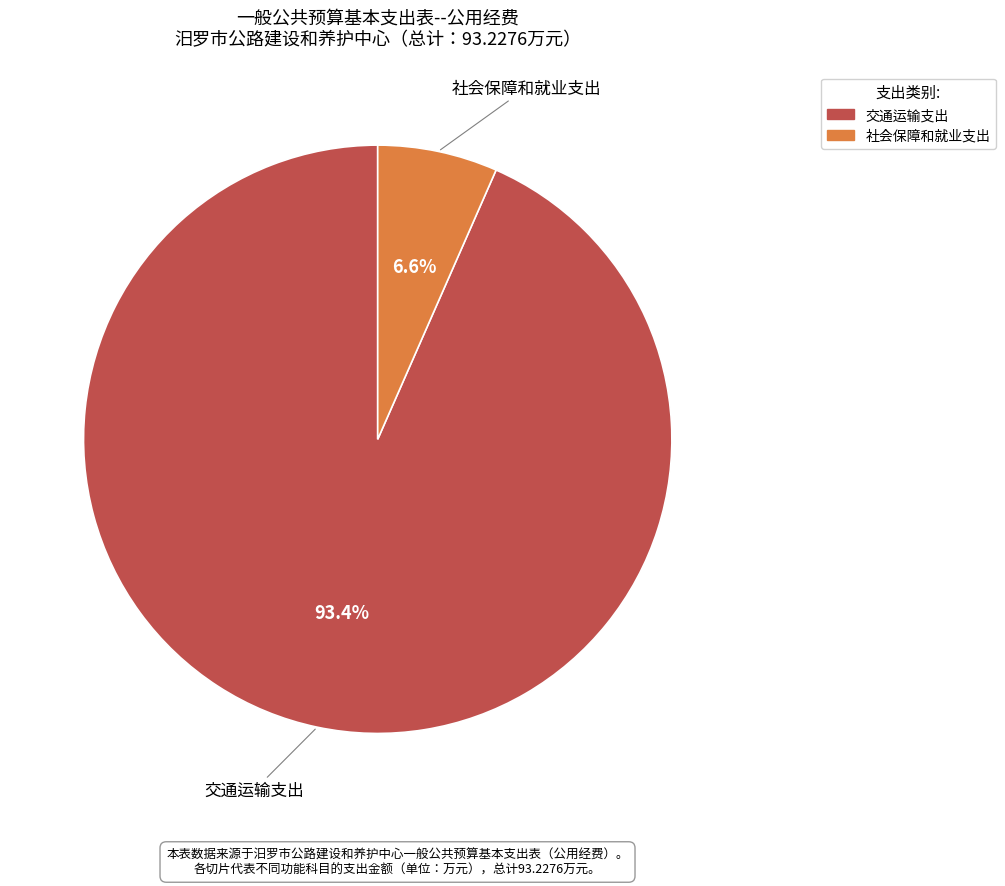

Which slice is the smallest?

社会保障和就业支出